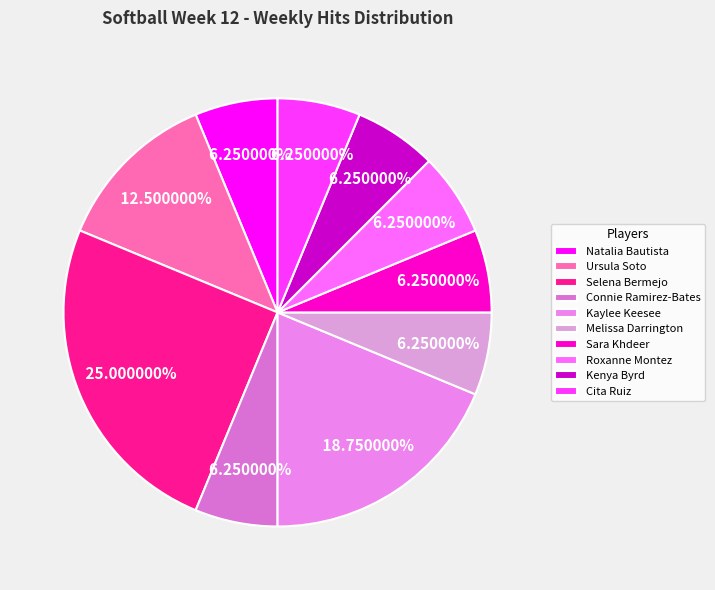

To the nearest percent, what is the difference between the largest and smallest slice percentages?

19%